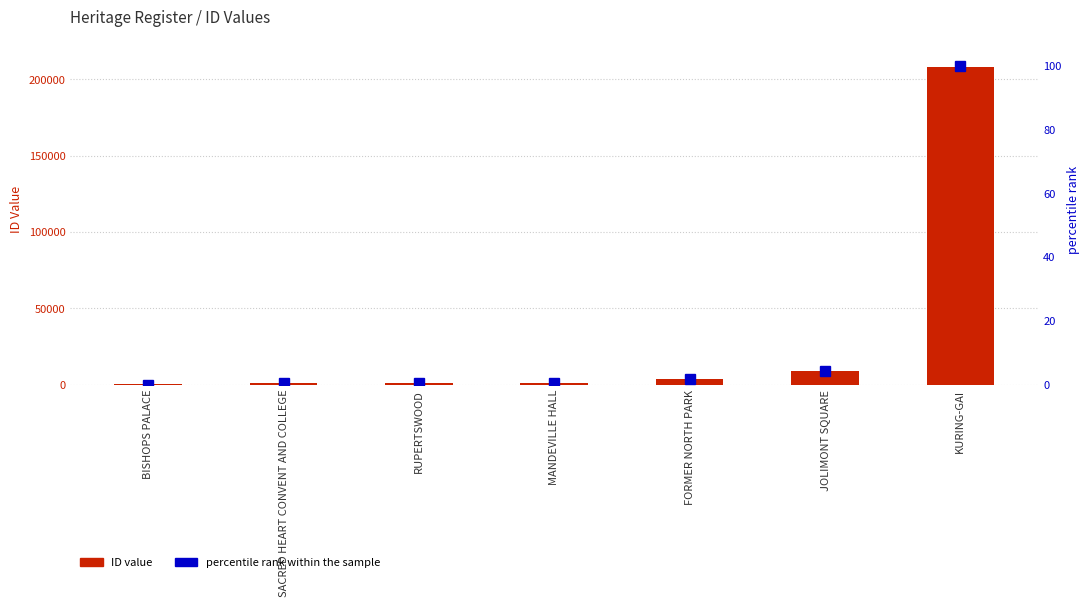

The value of ID at JOLIMONT SQUARE is 8665.0. True or false?

True